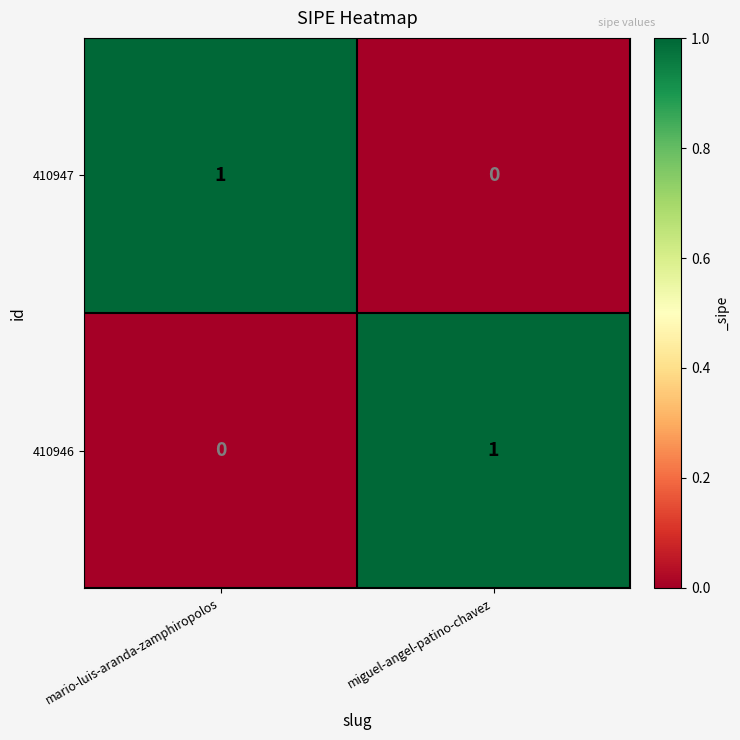

Is the value of 410946 at miguel-angel-patino-chavez greater than the value of 410947 at miguel-angel-patino-chavez?

Yes